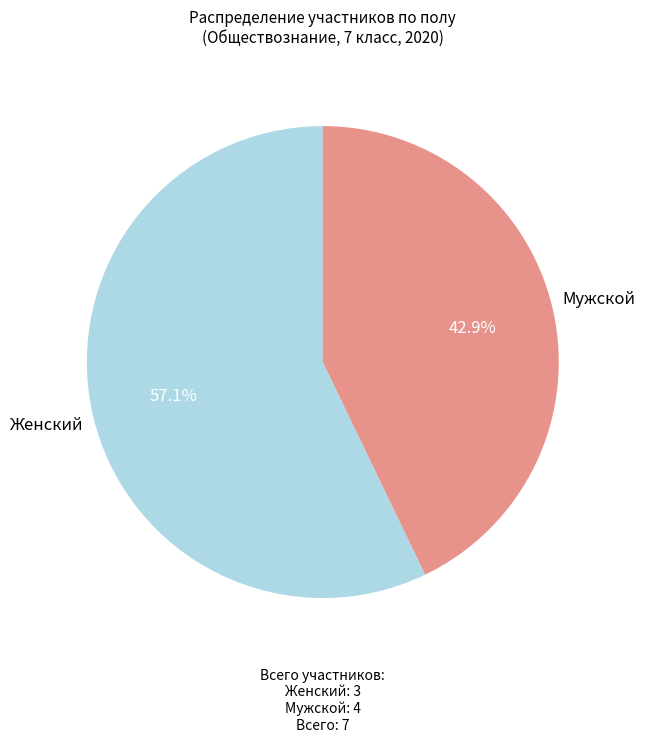

Approximately how many times larger is the value at Женский compared to Мужской?

1.3